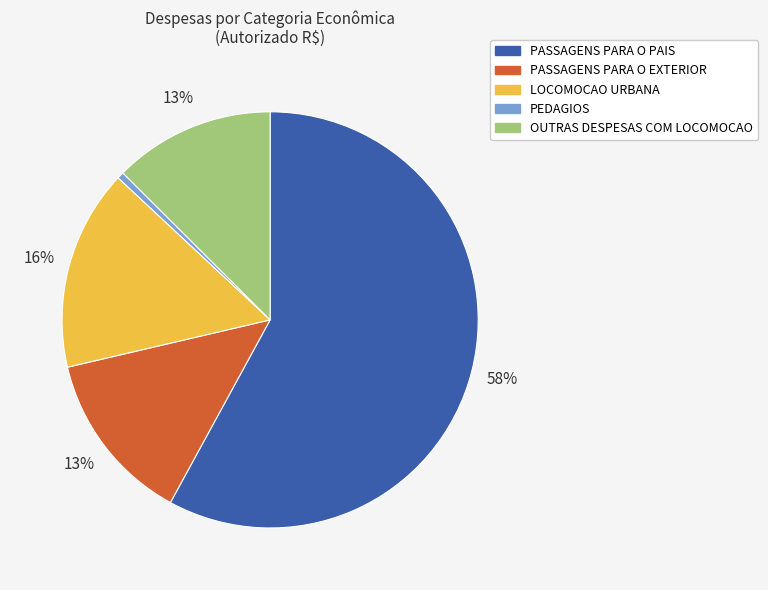

The PEDAGIOS slice represents 11% of the pie. True or false?

False